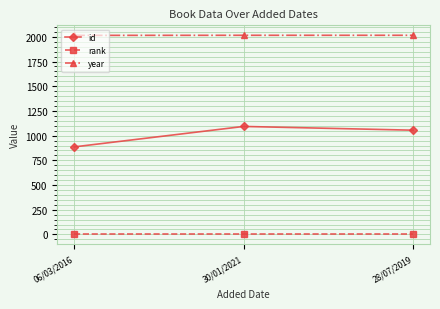

Which series has the largest range (max minus min)?

id